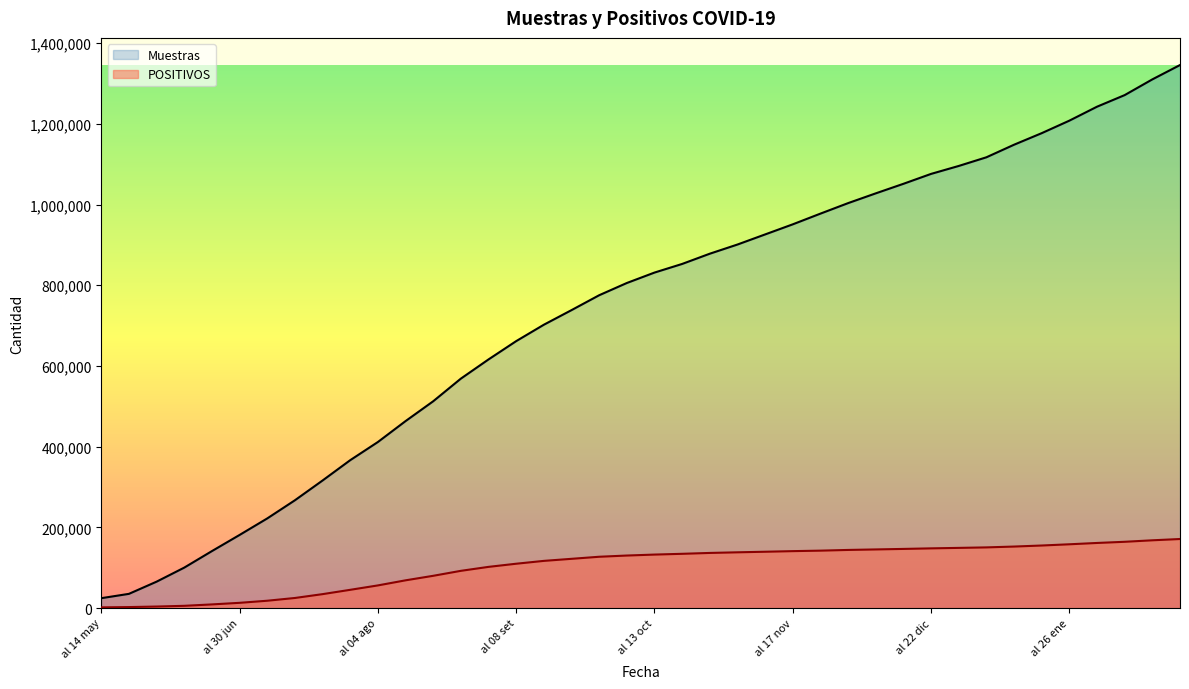

Which has a higher value, al 19 ene or al 22 set?

al 19 ene